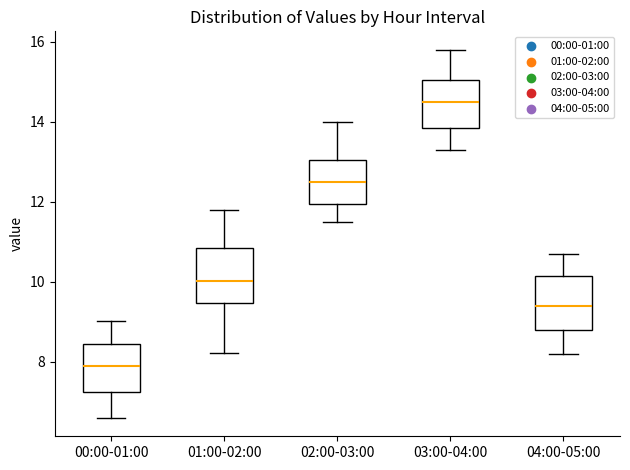

Reading left to right, read every box against the y-axis: the position of its median line, the range the box covers, and the ends of its whiskers. The values are not printed on the chart, so give them approximately, as read against the axis.

00:00-01:00: median 8.0, box 7.2 to 8.4, whiskers 6.6 to 9.0
01:00-02:00: median 10.0, box 9.4 to 10.8, whiskers 8.2 to 11.8
02:00-03:00: median 12.6, box 12.0 to 13.0, whiskers 11.6 to 14.0
03:00-04:00: median 14.6, box 13.8 to 15.0, whiskers 13.4 to 15.8
04:00-05:00: median 9.4, box 8.8 to 10.2, whiskers 8.2 to 10.8